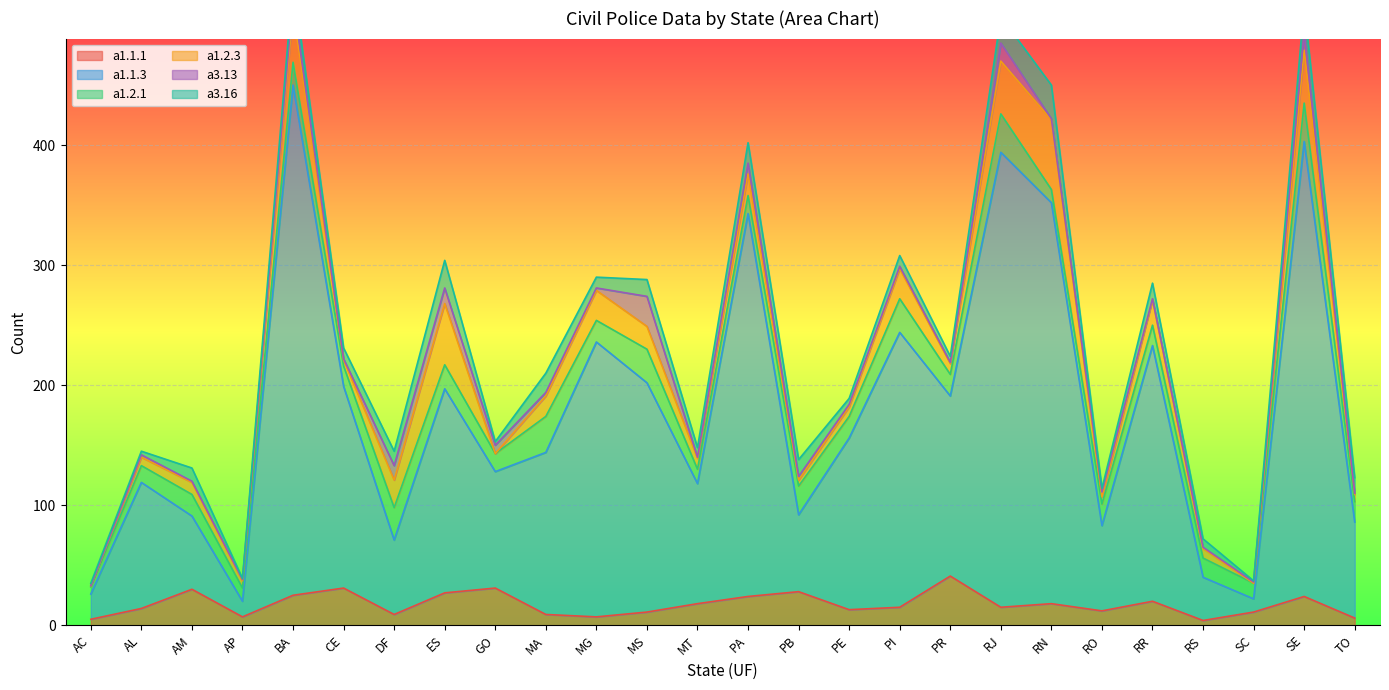

At which label does a1.2.1 reach its peak?

RJ